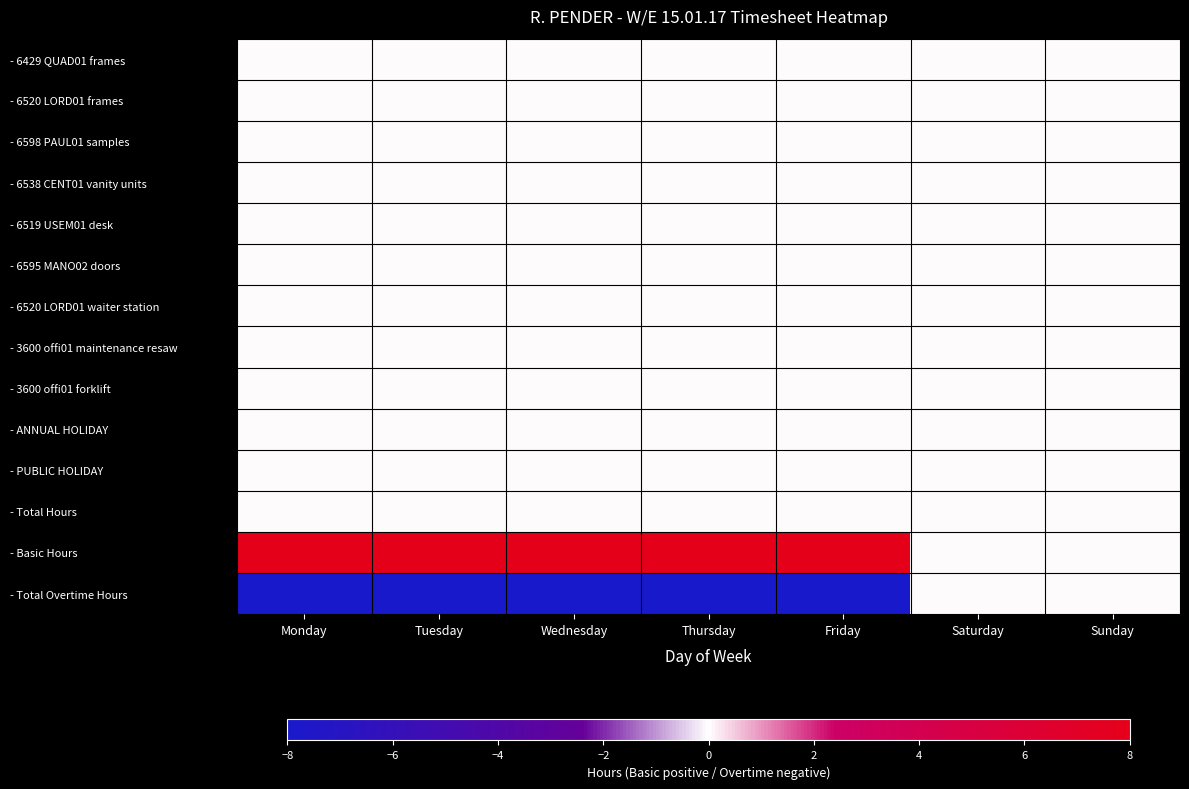

Reading left to right, extract all data points from this chart.

- 6429 QUAD01 frames: Monday=0	Tuesday=0	Wednesday=0	Thursday=0	Friday=0	Saturday=0	Sunday=0
- 6520 LORD01 frames: Monday=0	Tuesday=0	Wednesday=0	Thursday=0	Friday=0	Saturday=0	Sunday=0
- 6598 PAUL01 samples: Monday=0	Tuesday=0	Wednesday=0	Thursday=0	Friday=0	Saturday=0	Sunday=0
- 6538 CENT01 vanity units: Monday=0	Tuesday=0	Wednesday=0	Thursday=0	Friday=0	Saturday=0	Sunday=0
- 6519 USEM01 desk: Monday=0	Tuesday=0	Wednesday=0	Thursday=0	Friday=0	Saturday=0	Sunday=0
- 6595 MANO02 doors: Monday=0	Tuesday=0	Wednesday=0	Thursday=0	Friday=0	Saturday=0	Sunday=0
- 6520 LORD01 waiter station: Monday=0	Tuesday=0	Wednesday=0	Thursday=0	Friday=0	Saturday=0	Sunday=0
- 3600 offi01 maintenance resaw: Monday=0	Tuesday=0	Wednesday=0	Thursday=0	Friday=0	Saturday=0	Sunday=0
- 3600 offi01 forklift: Monday=0	Tuesday=0	Wednesday=0	Thursday=0	Friday=0	Saturday=0	Sunday=0
- ANNUAL HOLIDAY: Monday=0	Tuesday=0	Wednesday=0	Thursday=0	Friday=0	Saturday=0	Sunday=0
- PUBLIC HOLIDAY: Monday=0	Tuesday=0	Wednesday=0	Thursday=0	Friday=0	Saturday=0	Sunday=0
- Total Hours: Monday=0	Tuesday=0	Wednesday=0	Thursday=0	Friday=0	Saturday=0	Sunday=0
- Basic Hours: Monday=8	Tuesday=8	Wednesday=8	Thursday=8	Friday=8	Saturday=0	Sunday=0
- Total Overtime Hours: Monday=-8	Tuesday=-8	Wednesday=-8	Thursday=-8	Friday=-8	Saturday=0	Sunday=0